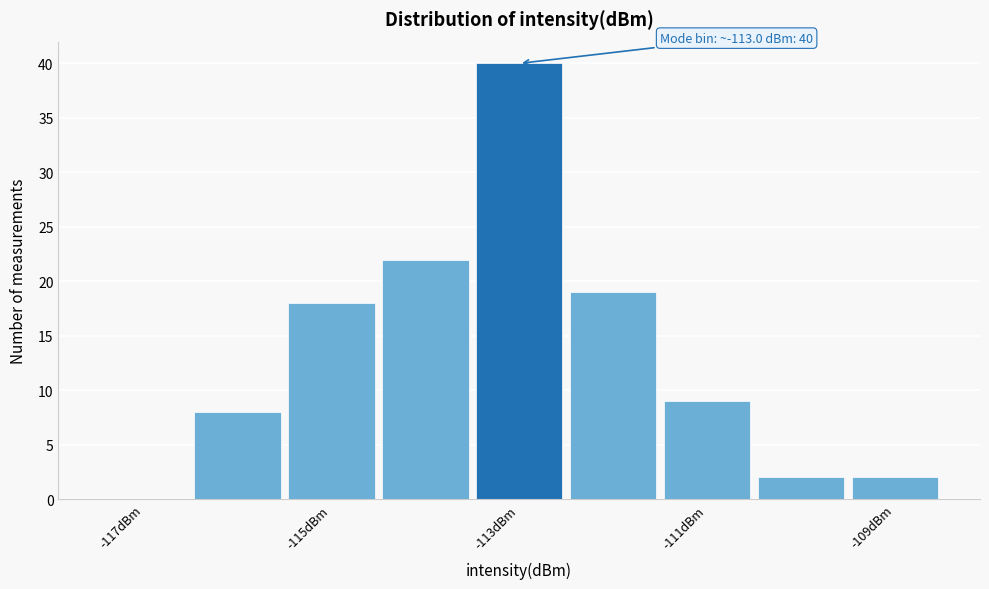

Over which range of the x-axis is the bar tallest?

-113.5 to -112.5